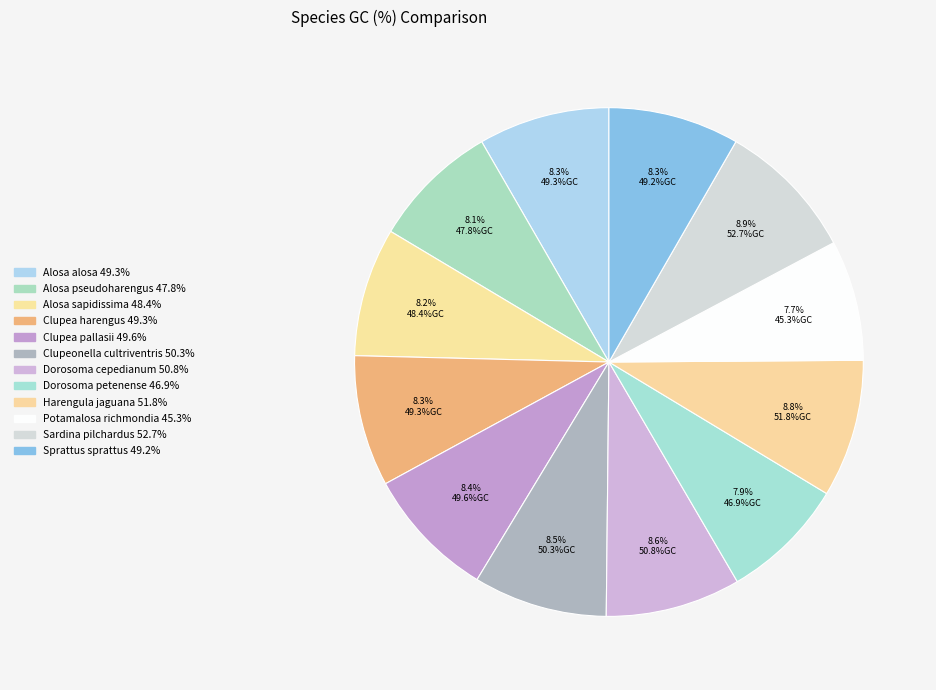

To the nearest percent, what portion does Potamalosa richmondia represent?

8%